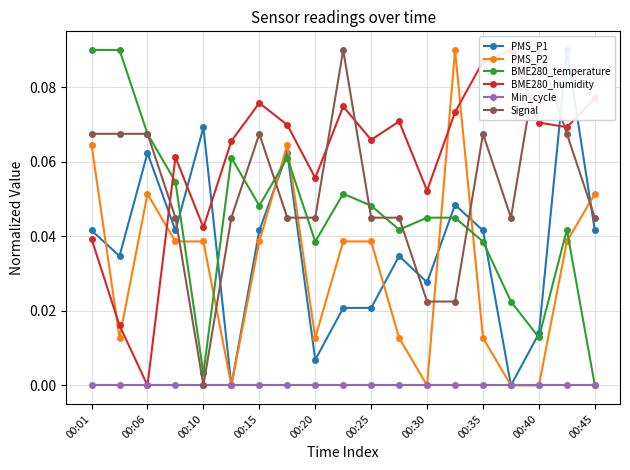

What are all the series names shown in the legend?

PMS_P1, PMS_P2, BME280_temperature, BME280_humidity, Min_cycle, Signal